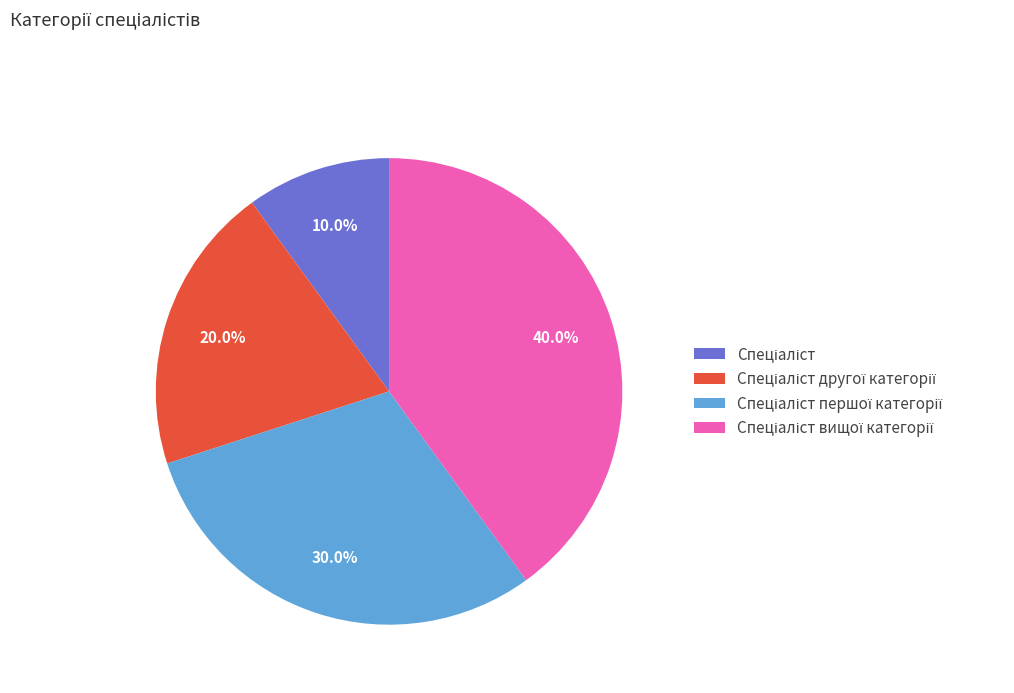

Is there a majority slice in this chart?

No